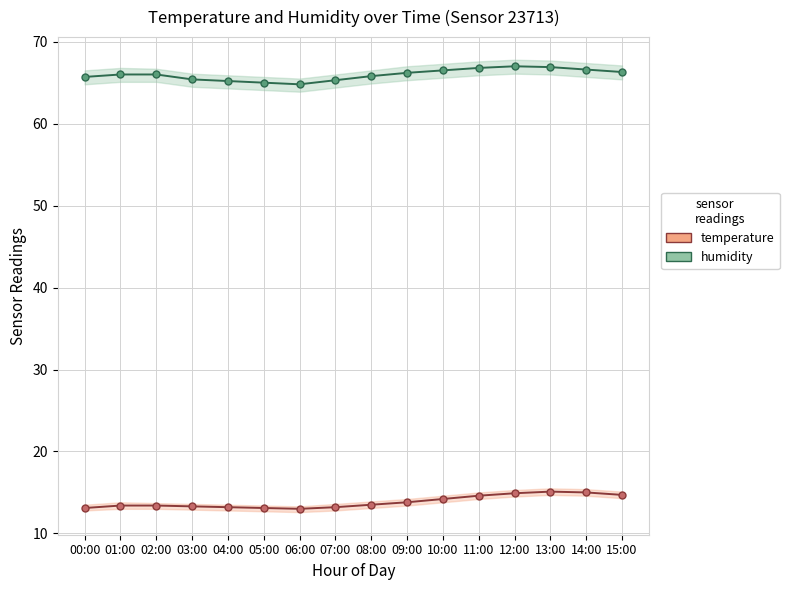

What position from the left is 13:00?

14